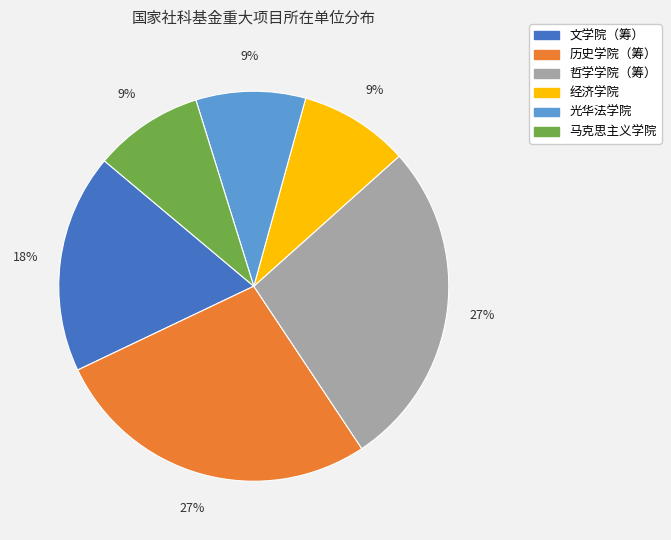

Combined, do 文学院（筹） and 哲学学院（筹） account for over 50%?

No